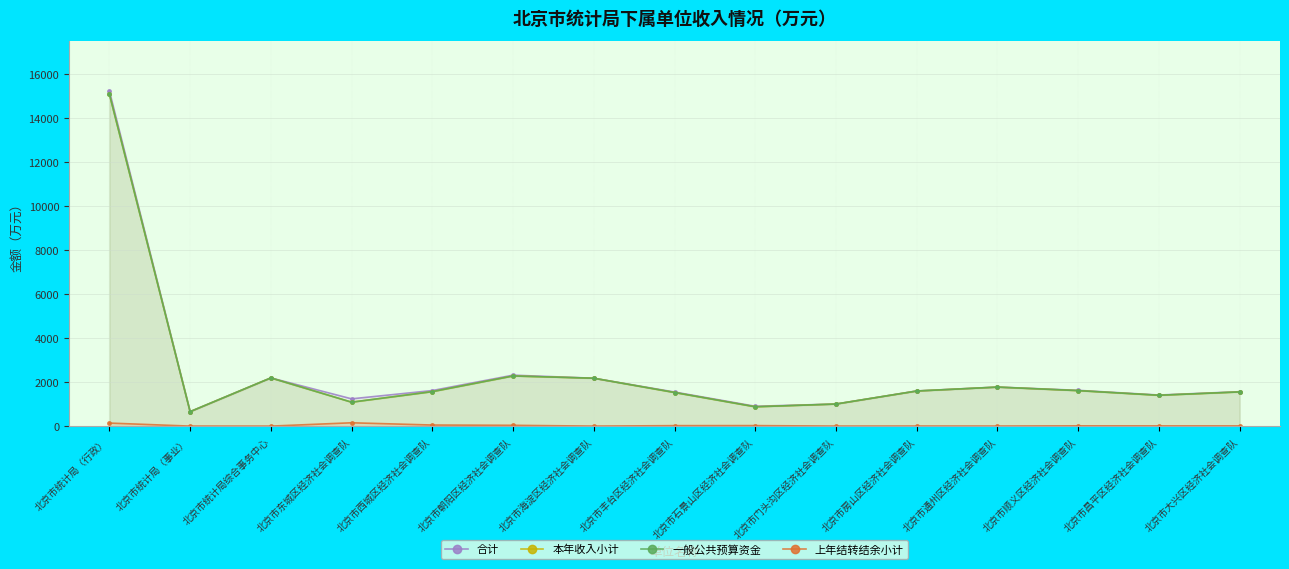

True or false: 一般公共预算资金 has more than 1 points higher than both neighbors.

True